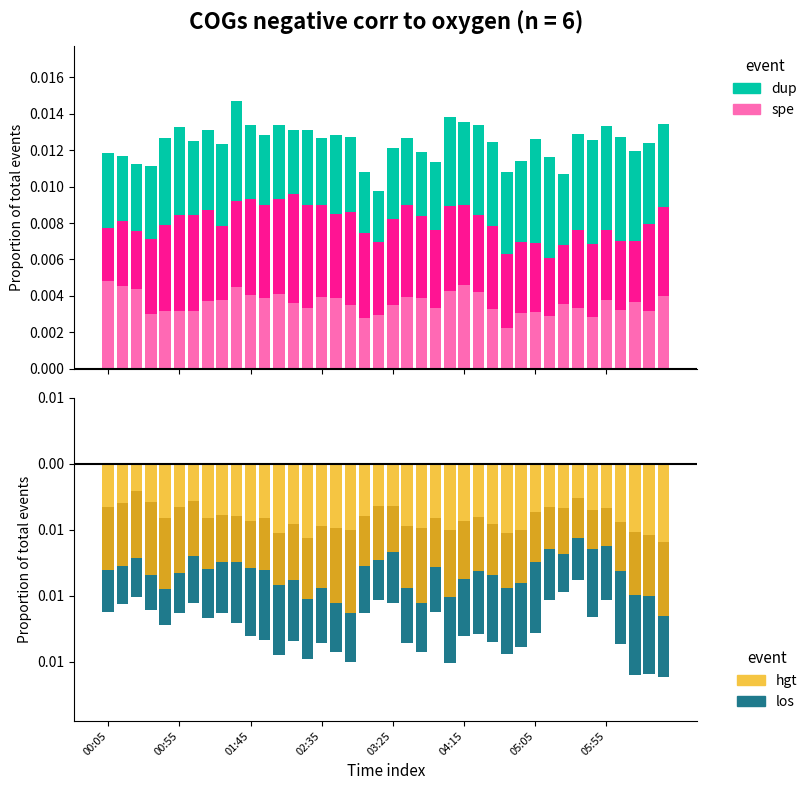

Does the chart contain any negative values?

Yes